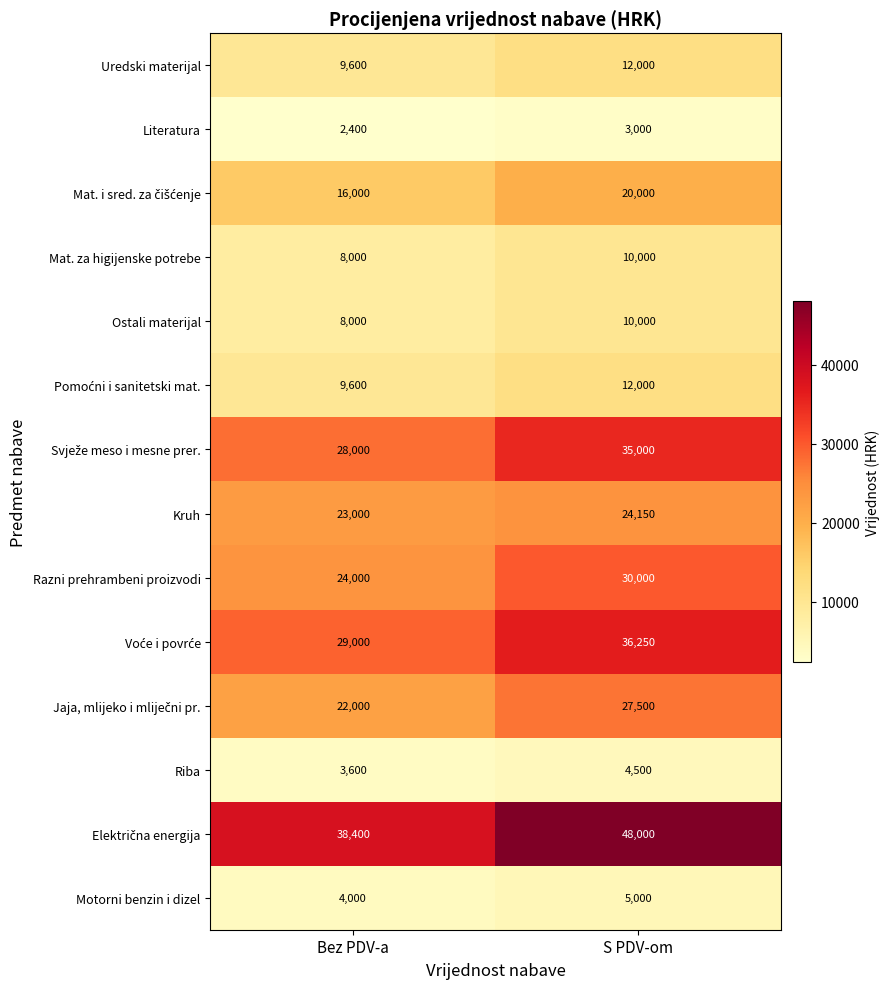

At which category is the sum across all series the highest?

S PDV-om